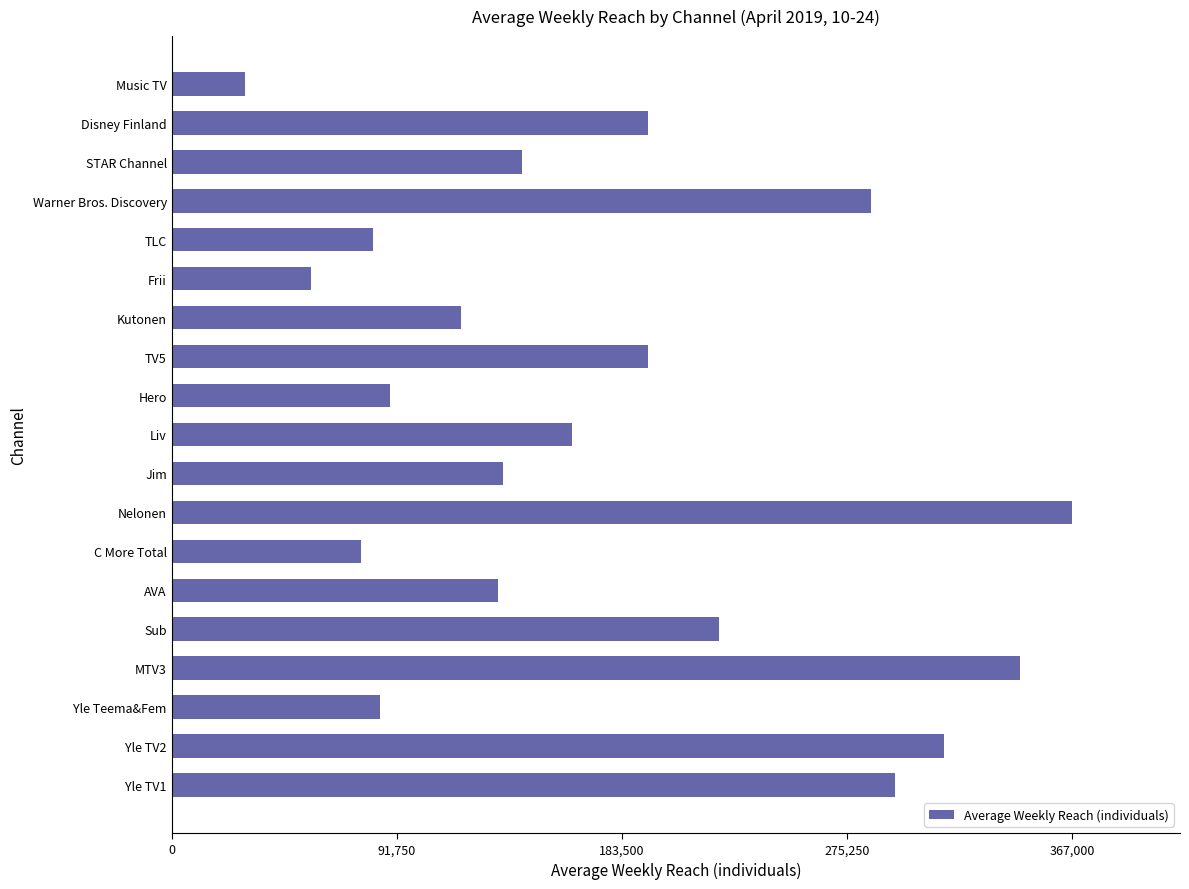

Reading top to bottom, extract all data points from this chart.

Music TV=30000	Disney Finland=194000	STAR Channel=143000	Warner Bros. Discovery=285000	TLC=82000	Frii=57000	Kutonen=118000	TV5=194000	Hero=89000	Liv=163000	Jim=135000	Nelonen=367000	C More Total=77000	AVA=133000	Sub=223000	MTV3=346000	Yle Teema&Fem=85000	Yle TV2=315000	Yle TV1=295000